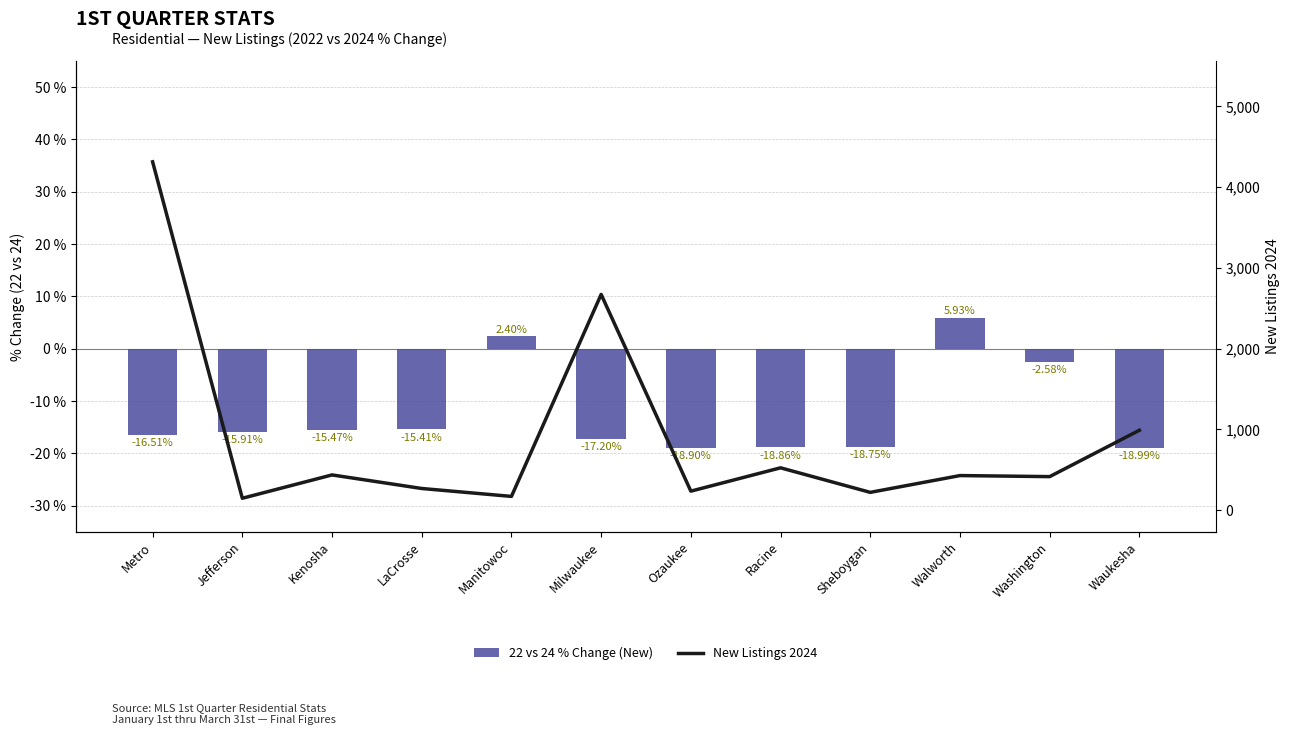

What is the total value across all series at Racine?

524.8